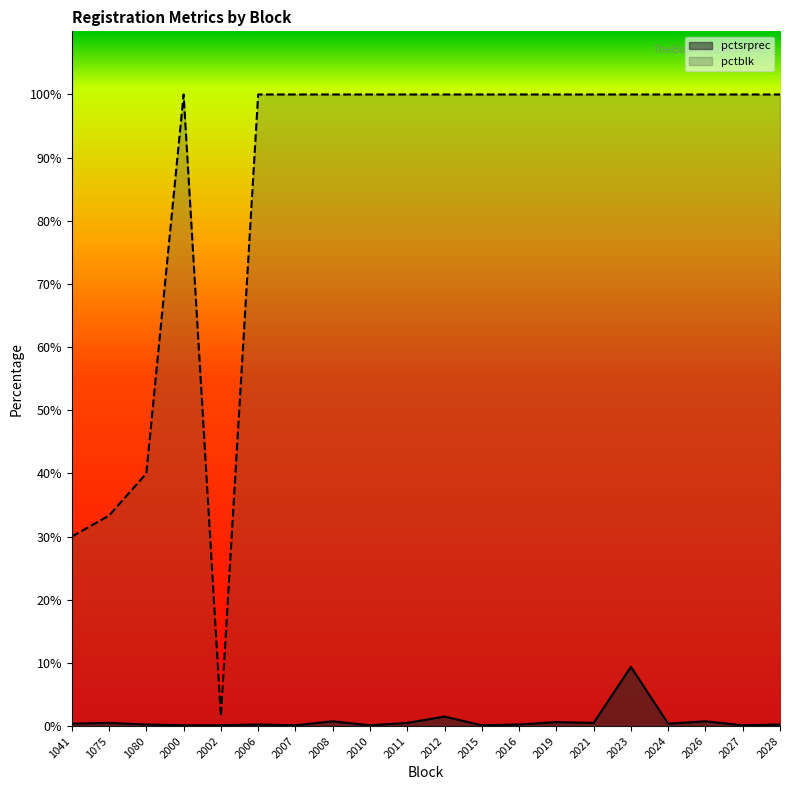

The pctblk series shows 144.7 at 2008. True or false?

False